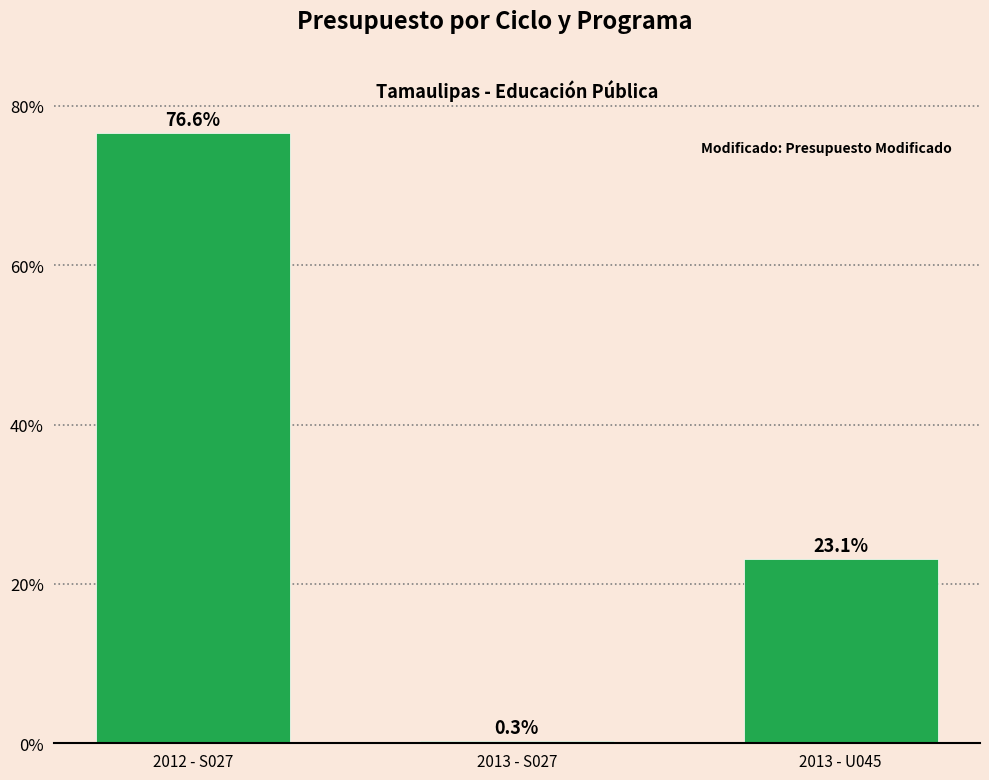

Is it true that the value at 2012 - S027 is 76.6?

True